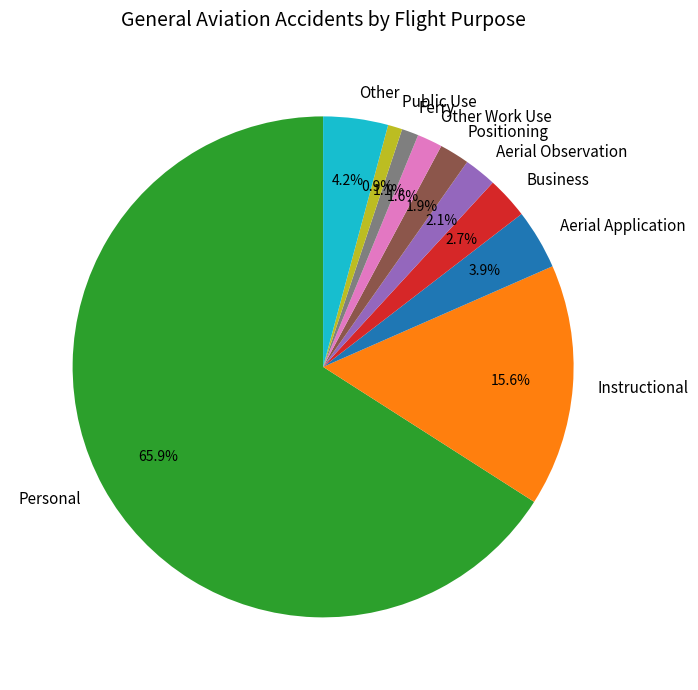

Is it true that Positioning is 2% of the pie?

True